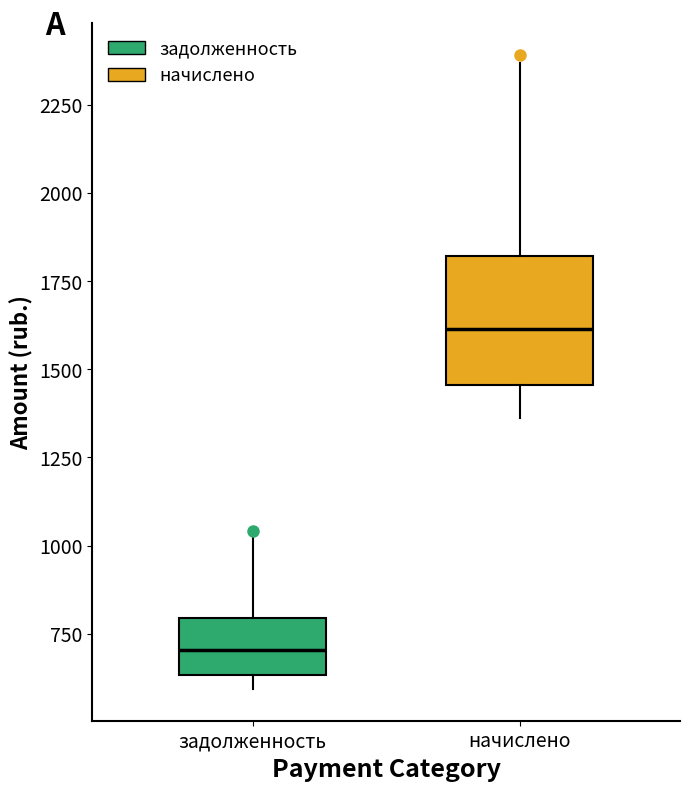

Which box has the highest median line?

начислено